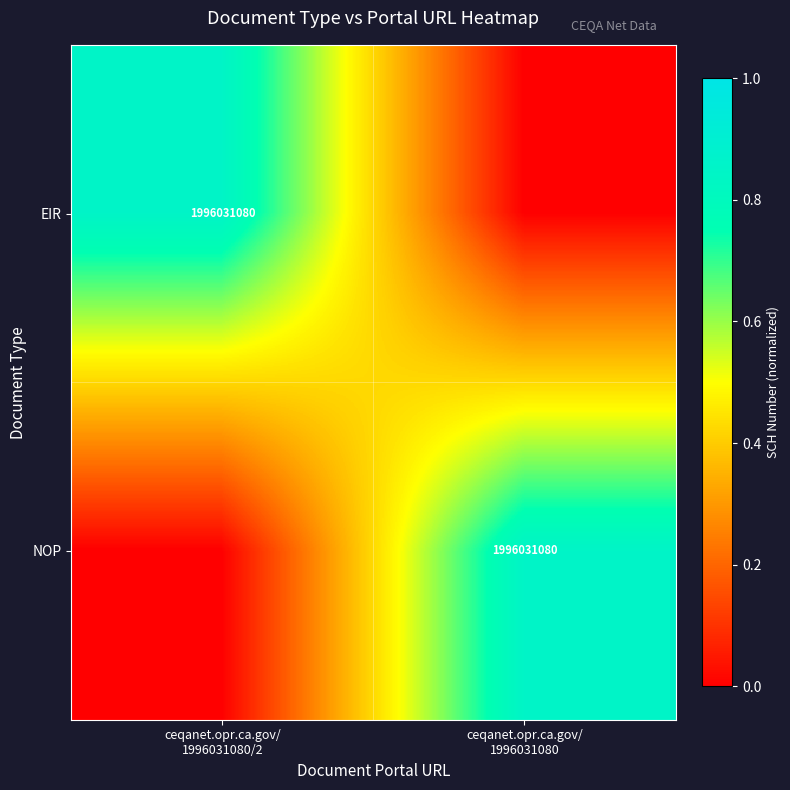

At how many categories does at least one series exceed 0?

2